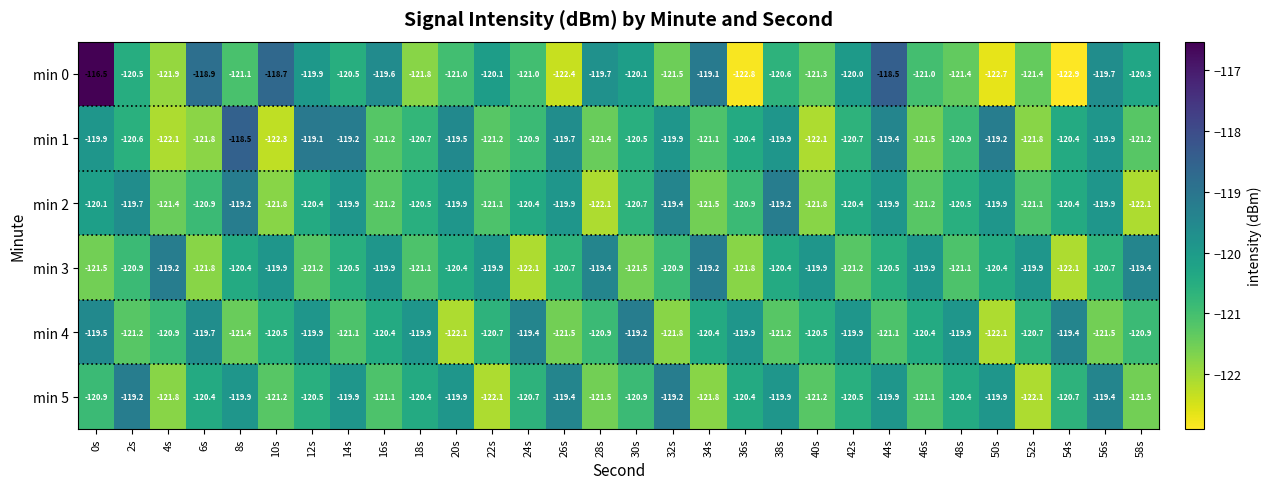

At which label does min 0 reach its minimum?

54s